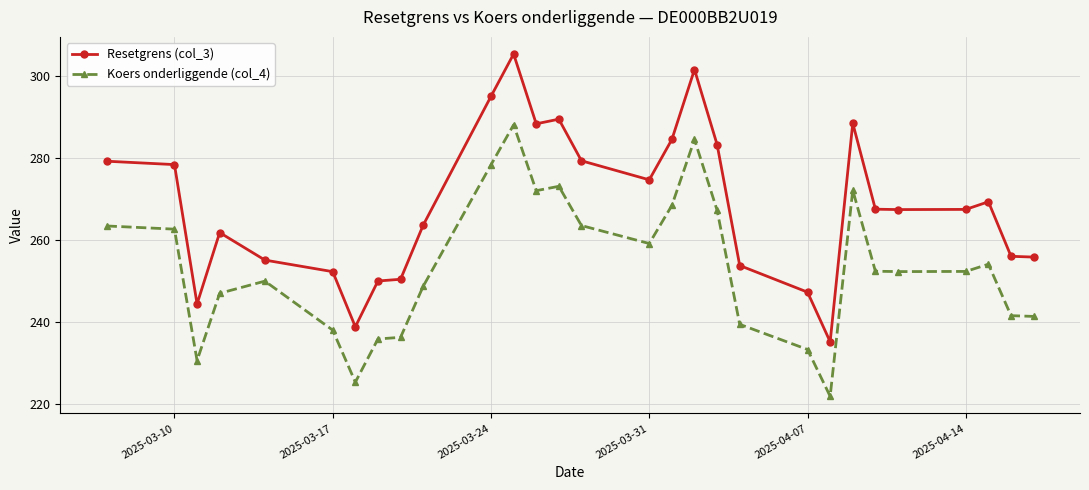

Which series has the largest range (max minus min)?

Resetgrens (col_3)